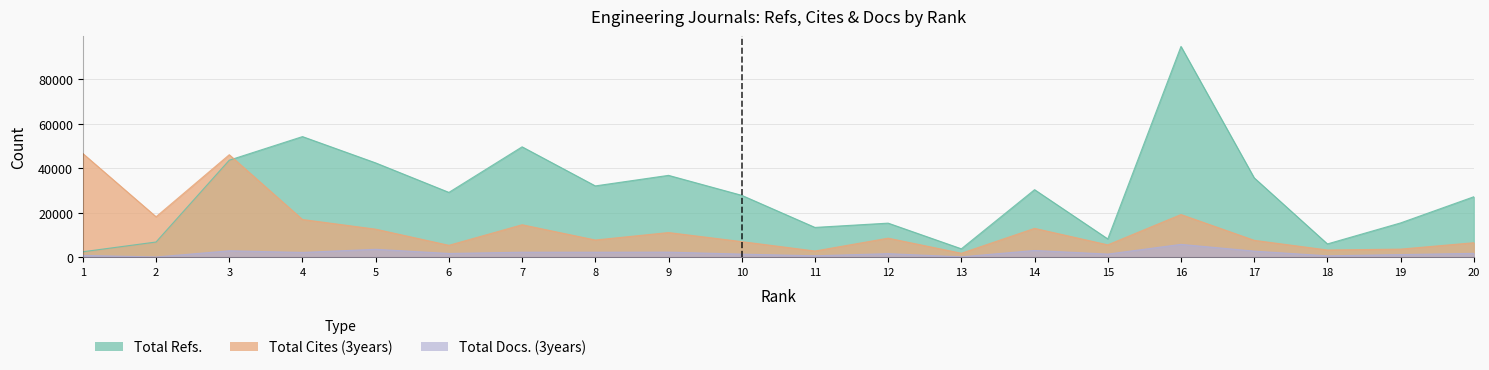

Which series has the widest spread of values?

Total Refs.